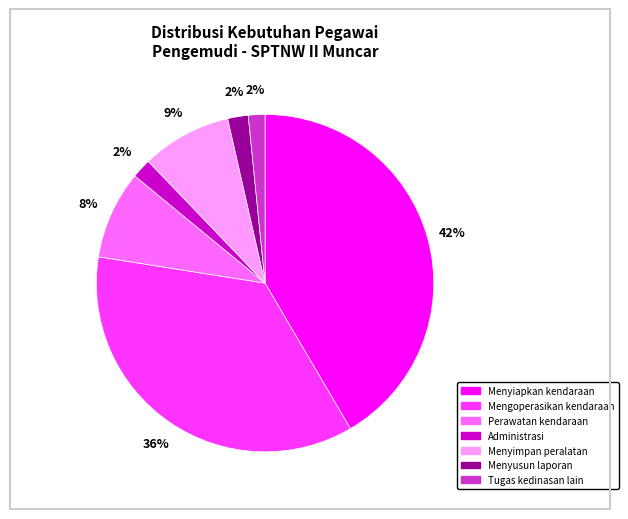

Combined, do Menyimpan peralatan and Administrasi account for over 50%?

No